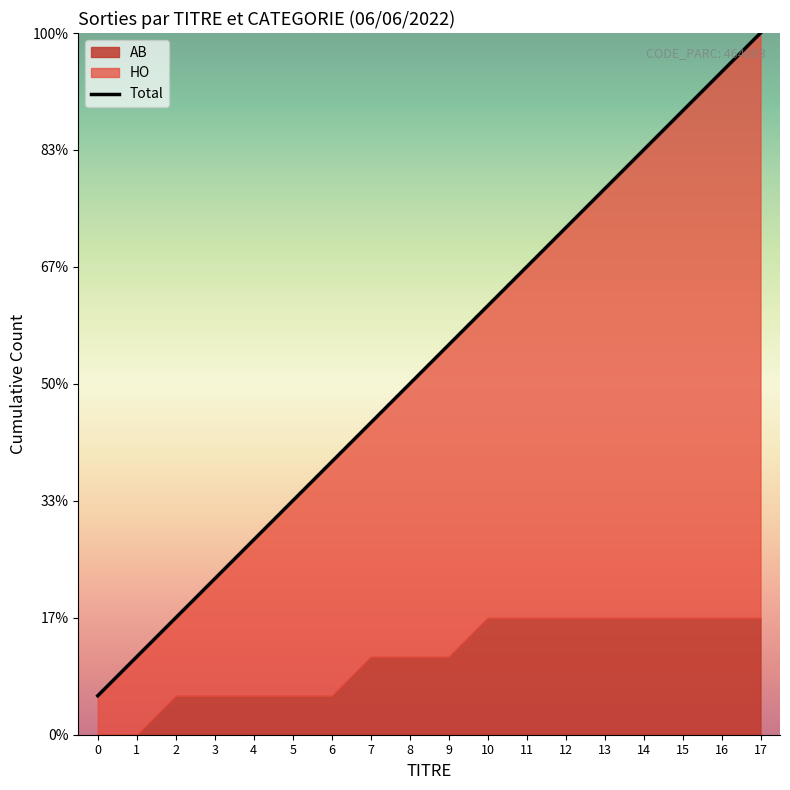

Reading left to right, transcribe all the data shown in this chart.

0=1	1=2	2=3	3=4	4=5	5=6	6=7	7=8	8=9	9=10	10=11	11=12	12=13	13=14	14=15	15=16	16=17	17=18